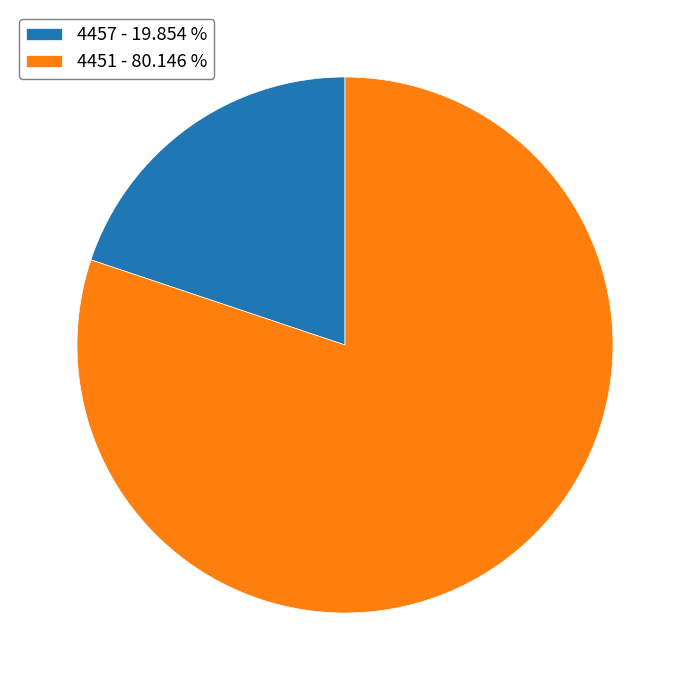

Which category has the smallest portion of the pie?

4457